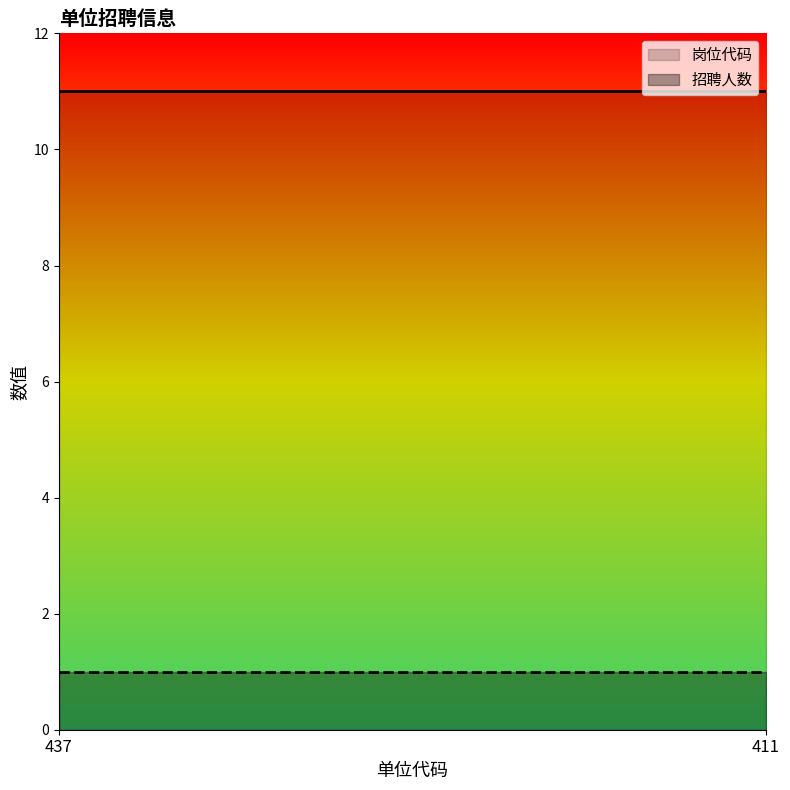

The 岗位代码 series shows 11 at 411. True or false?

True